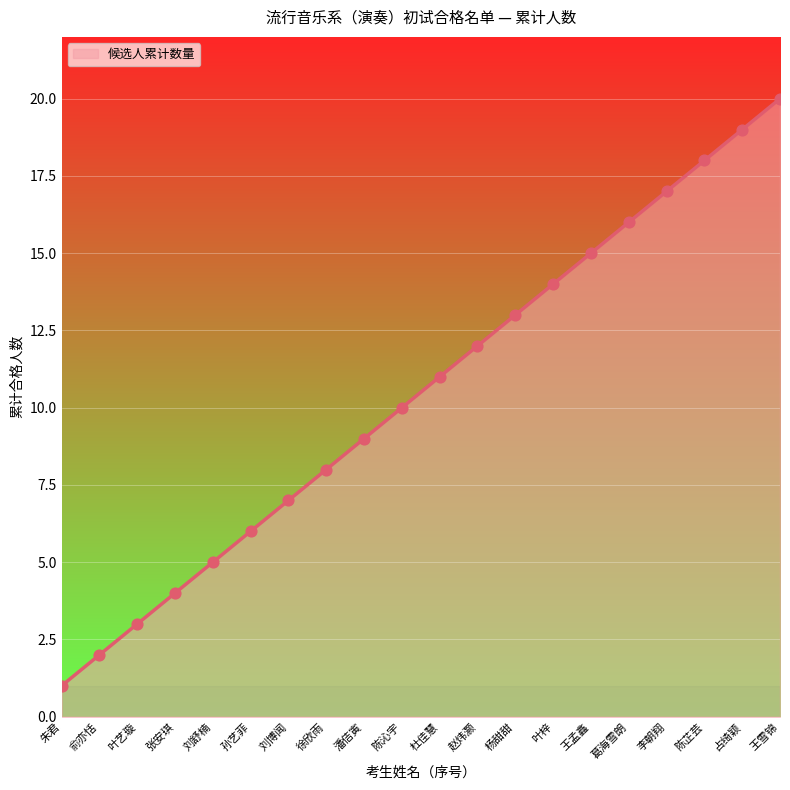

Approximately how many times larger is the value at 张安琪 compared to 杜佳慧?

0.4